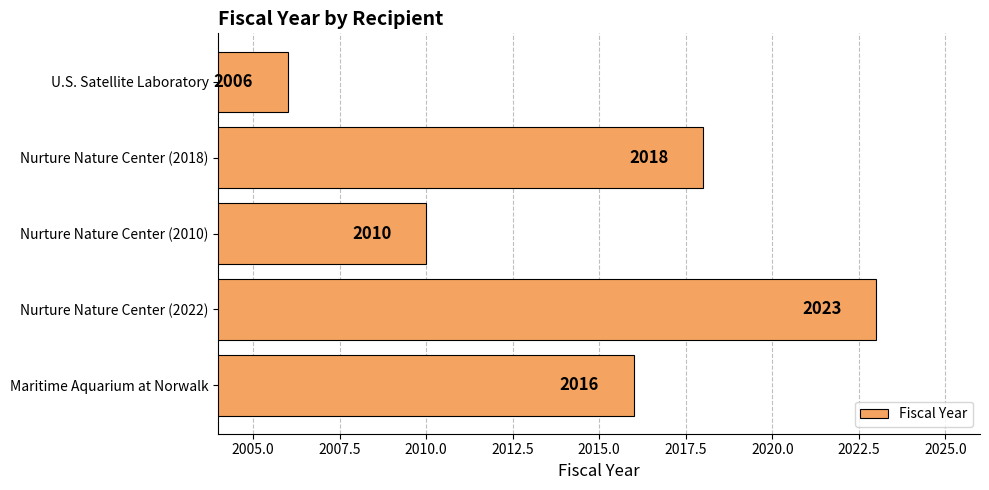

What is the change in value from Nurture Nature Center (2010) to Nurture Nature Center (2018)?

+8